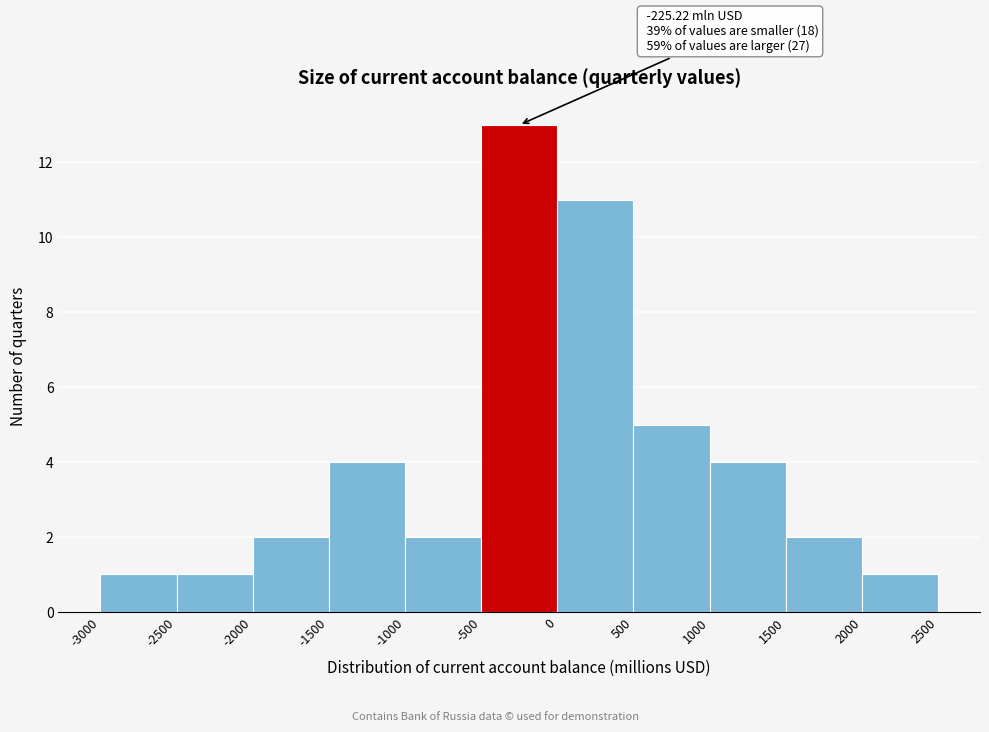

Over which range of the x-axis is the bar tallest?

-500 to 0